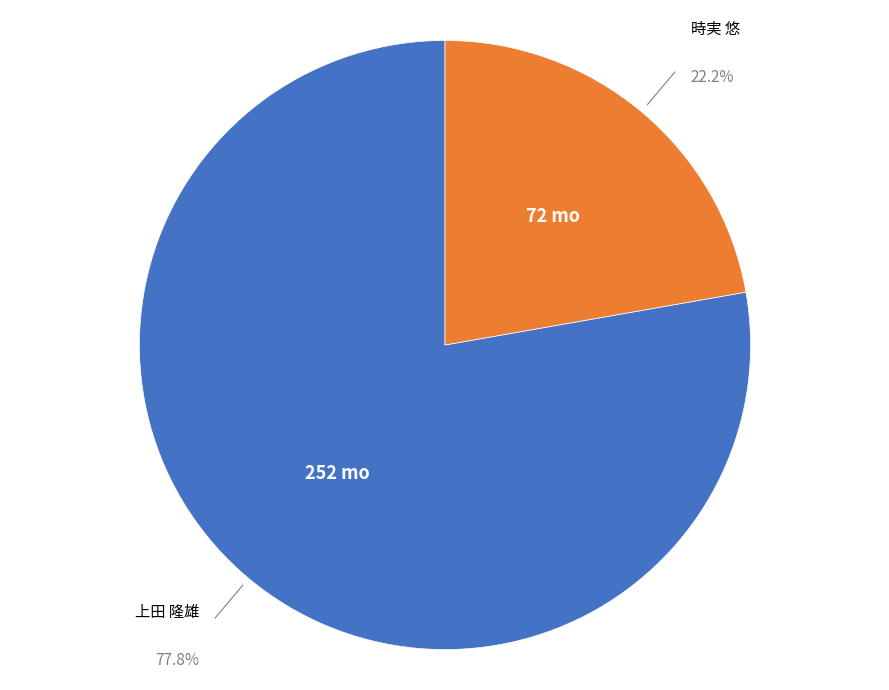

Does any single category account for the majority?

Yes